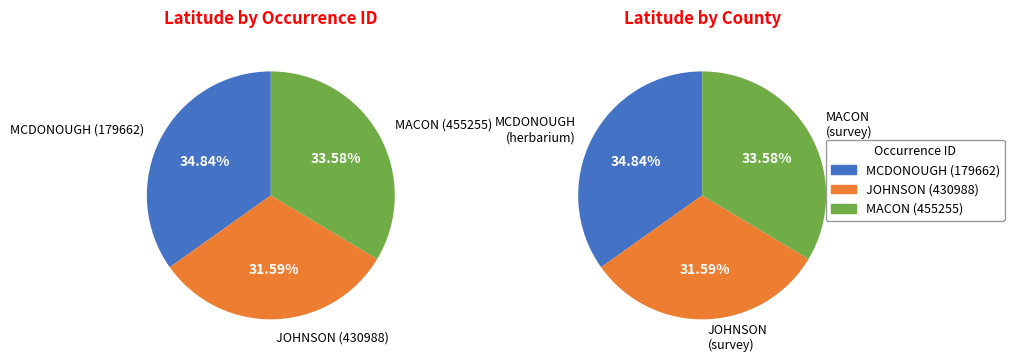

To the nearest percent, what percentage of the pie is 430988?

32%